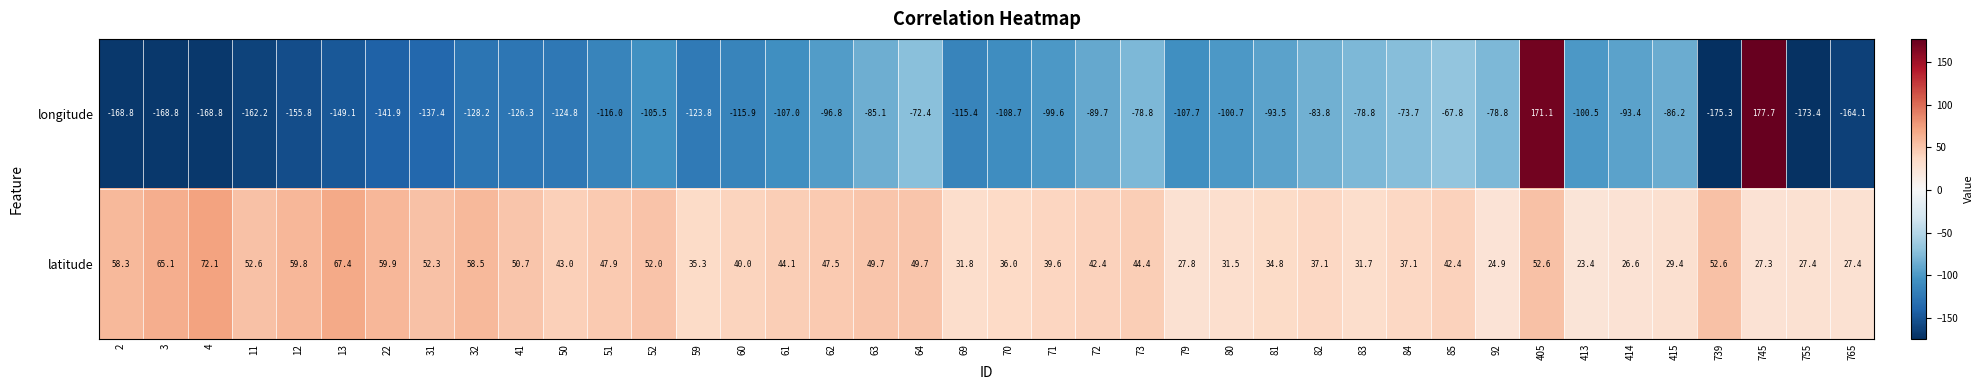

How many distinct data groups are displayed?

2